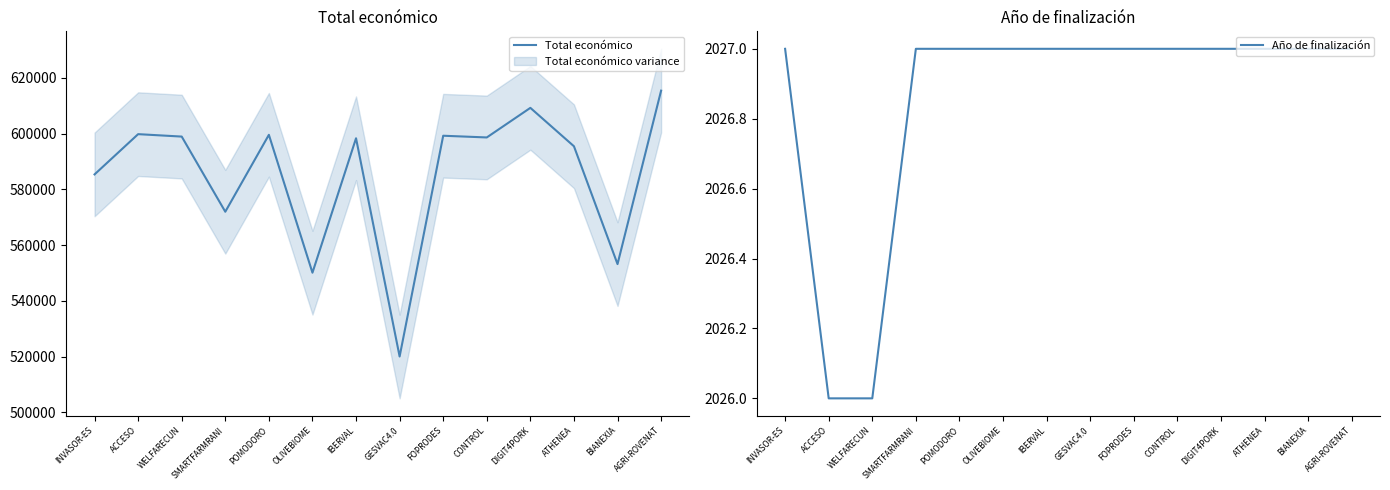

List the series in order of their peak value, lowest first.

Año de finalización, Total económico